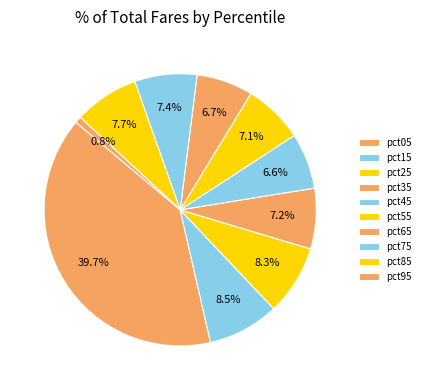

How many segments does this pie chart have?

10